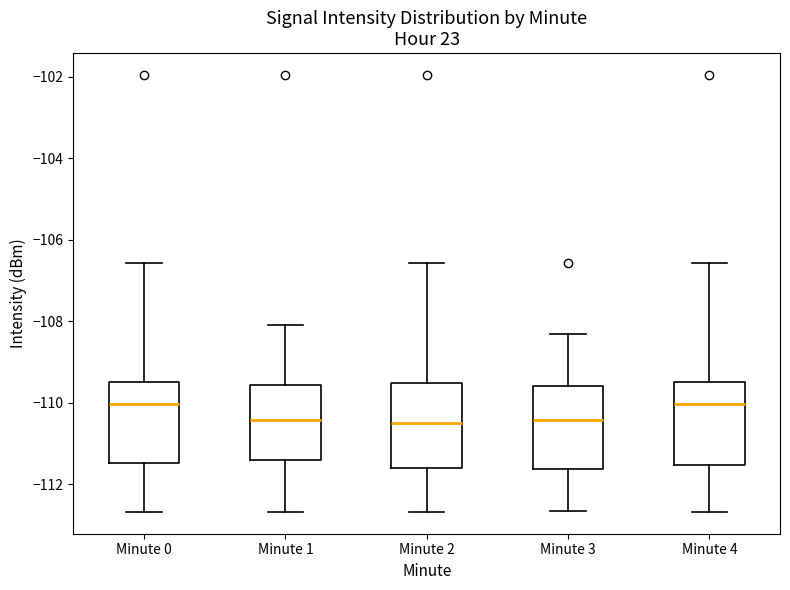

Reading left to right, transcribe this box plot: for each box, give where its median line is, the range the box spans, and where its two whiskers end, as read against the y-axis. The values are not printed on the chart, so give them approximately, as read against the axis.

Minute 0: median -110.0, box -111.4 to -109.4, whiskers -112.6 to -106.6
Minute 1: median -110.4, box -111.4 to -109.6, whiskers -112.6 to -108.0
Minute 2: median -110.4, box -111.6 to -109.6, whiskers -112.6 to -106.6
Minute 3: median -110.4, box -111.6 to -109.6, whiskers -112.6 to -108.4
Minute 4: median -110.0, box -111.6 to -109.4, whiskers -112.6 to -106.6